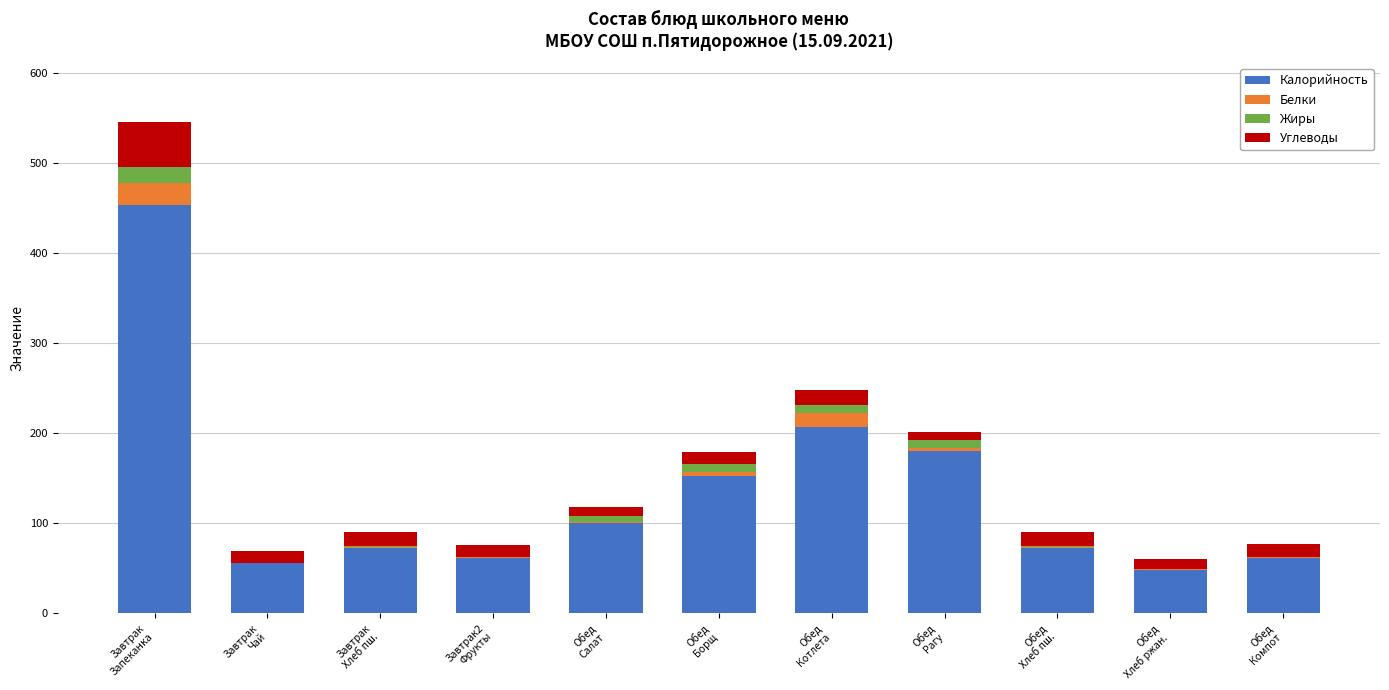

Are the bars horizontal?

No